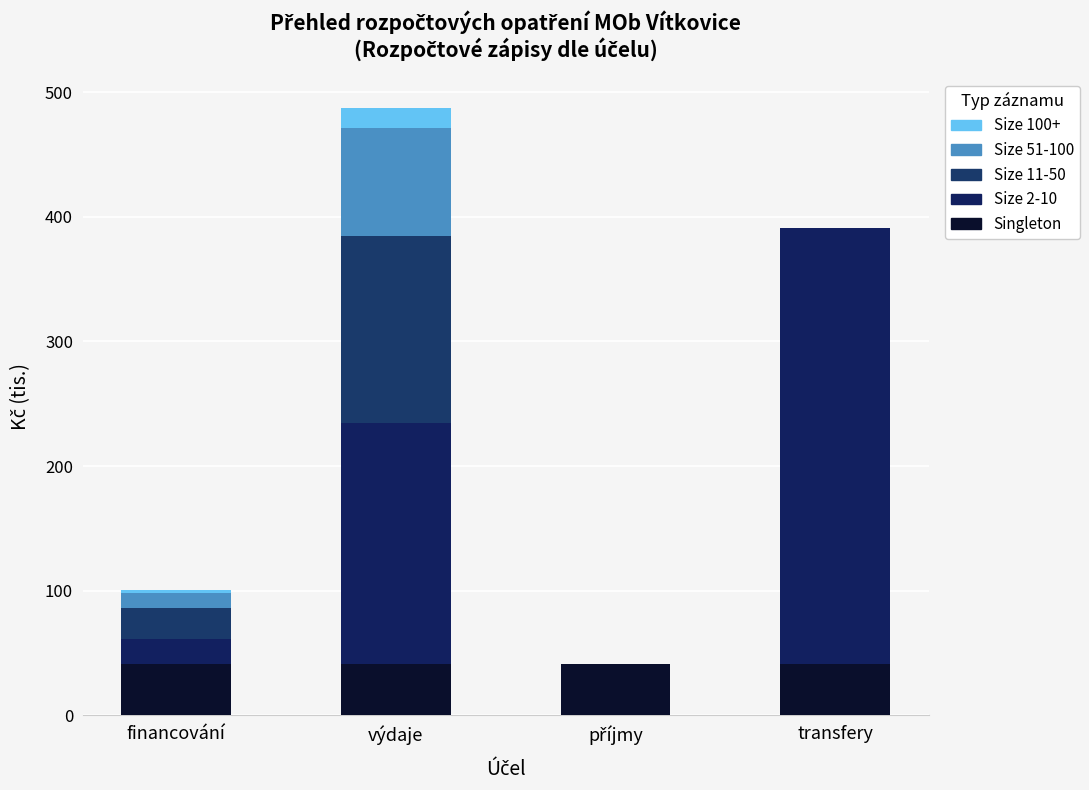

At which label does Size 100+ reach its peak?

výdaje